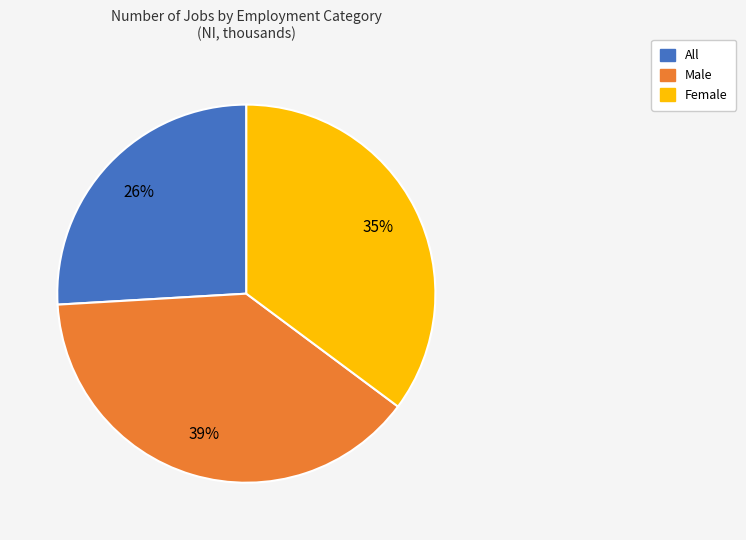

To the nearest percent, what is the difference between the largest and smallest slice percentages?

13%